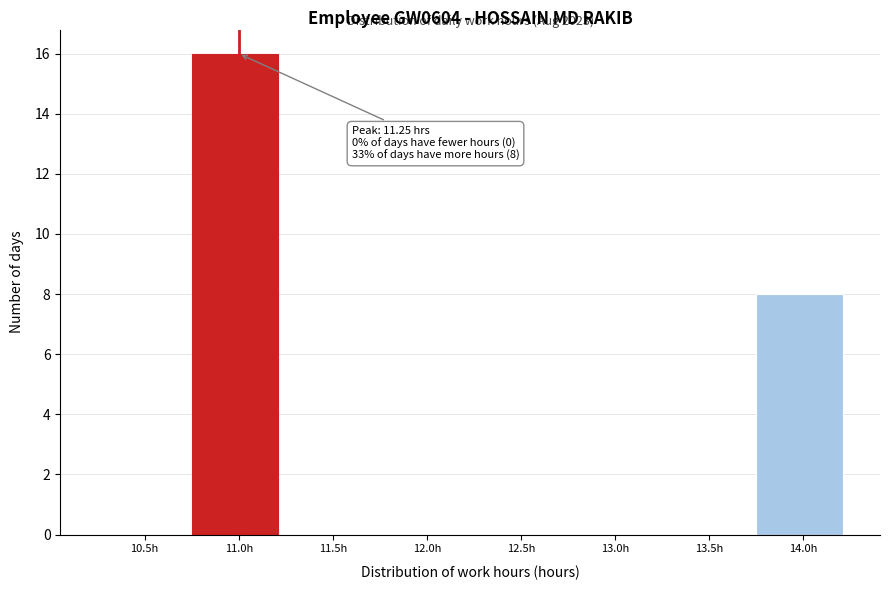

Reading left to right, transcribe all the data shown in this chart.

10.5h=0	11.0h=16	11.5h=0	12.0h=0	12.5h=0	13.0h=0	13.5h=0	14.0h=8